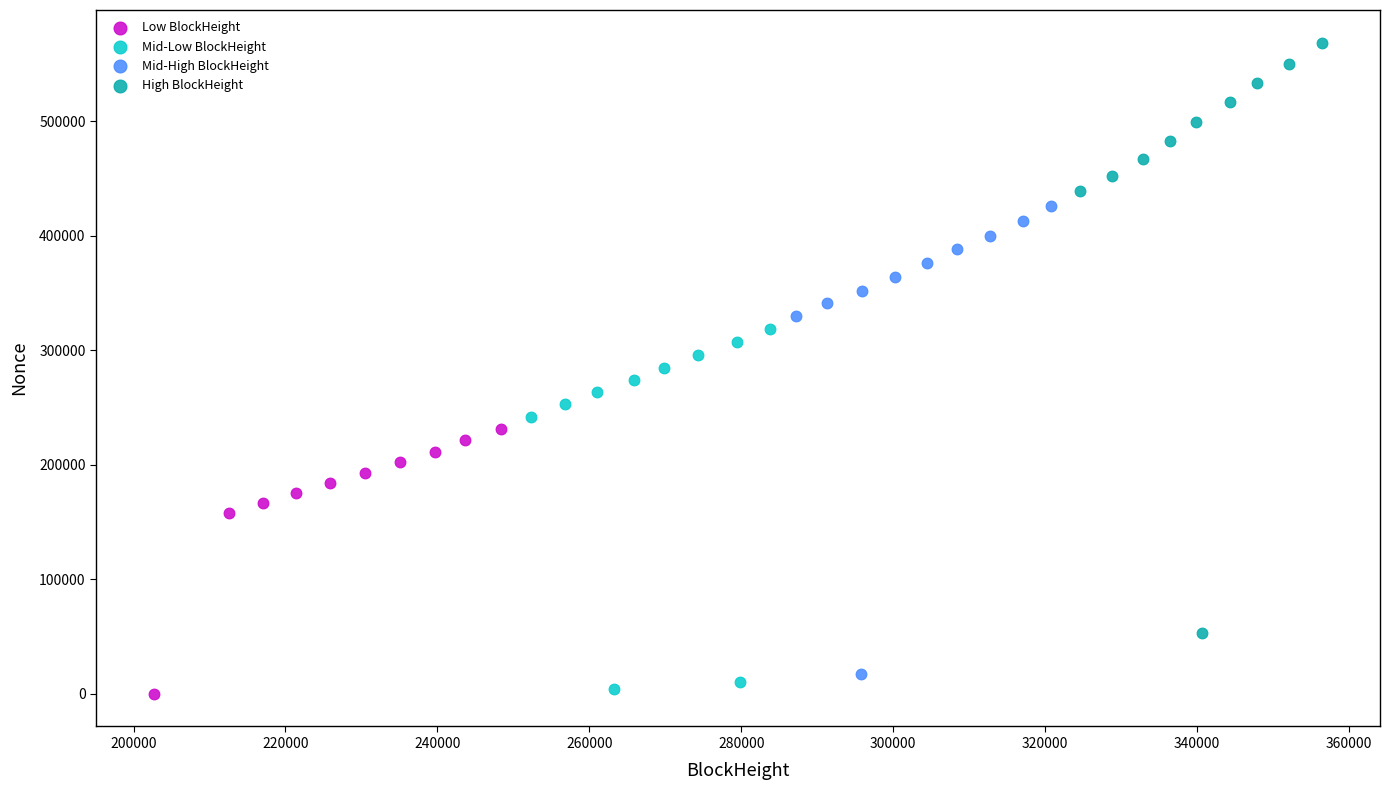

Which series reaches the maximum Y coordinate?

High BlockHeight